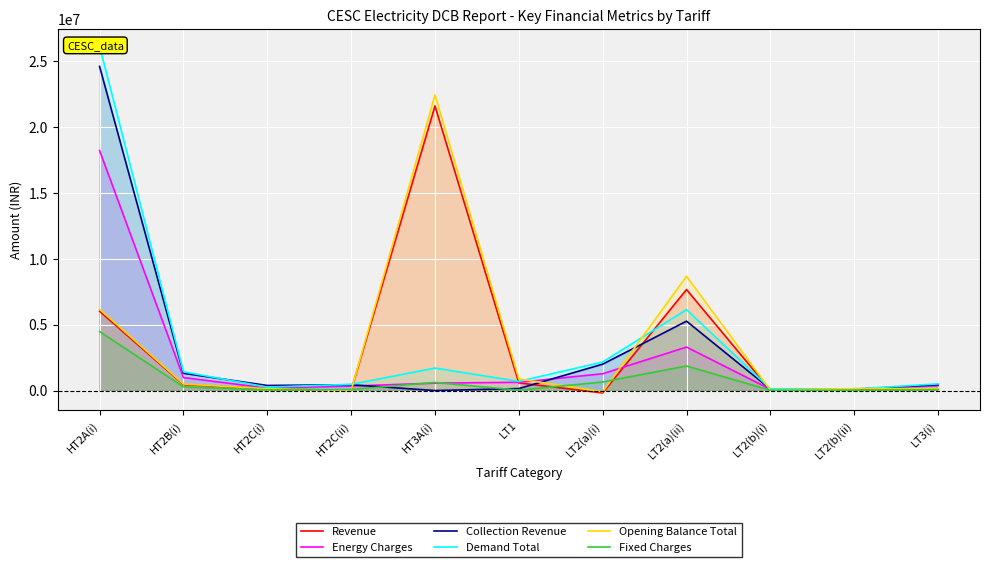

Between HT2A(i) and HT3A(i), which is larger?

HT3A(i)